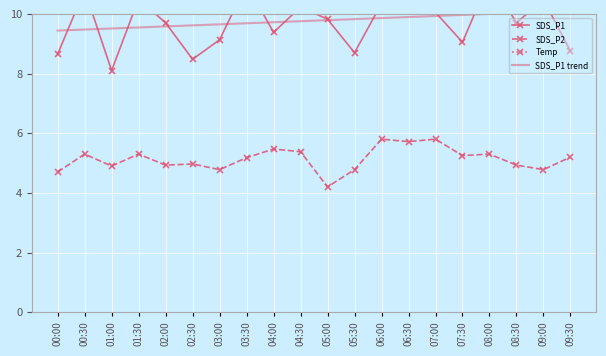

Which series changed the most between 00:30 and 01:00?

SDS_P1